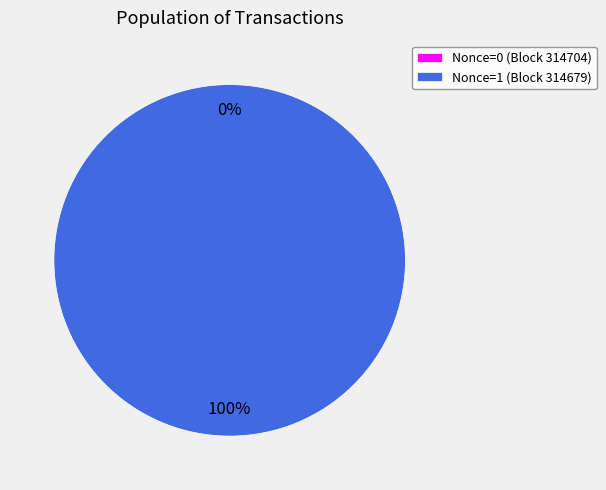

Which category has the smallest portion of the pie?

314704